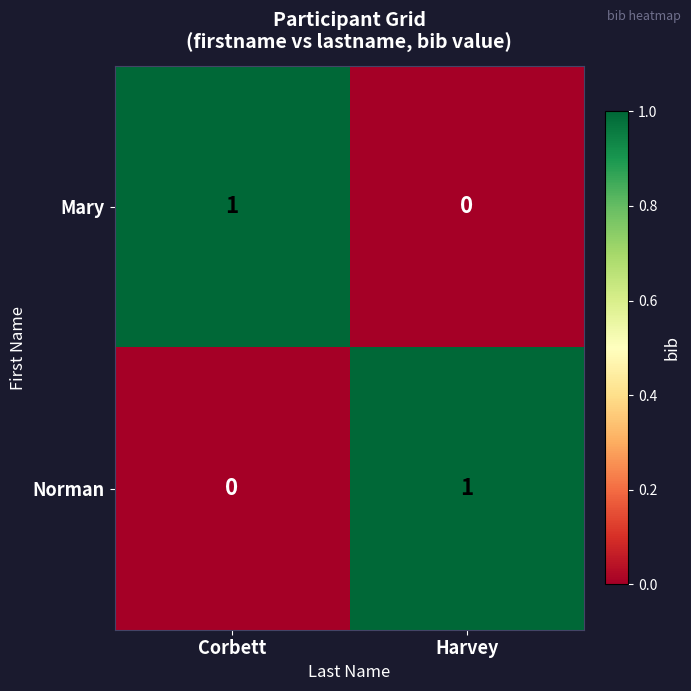

Rank the series at Harvey from highest to lowest value.

Norman, Mary